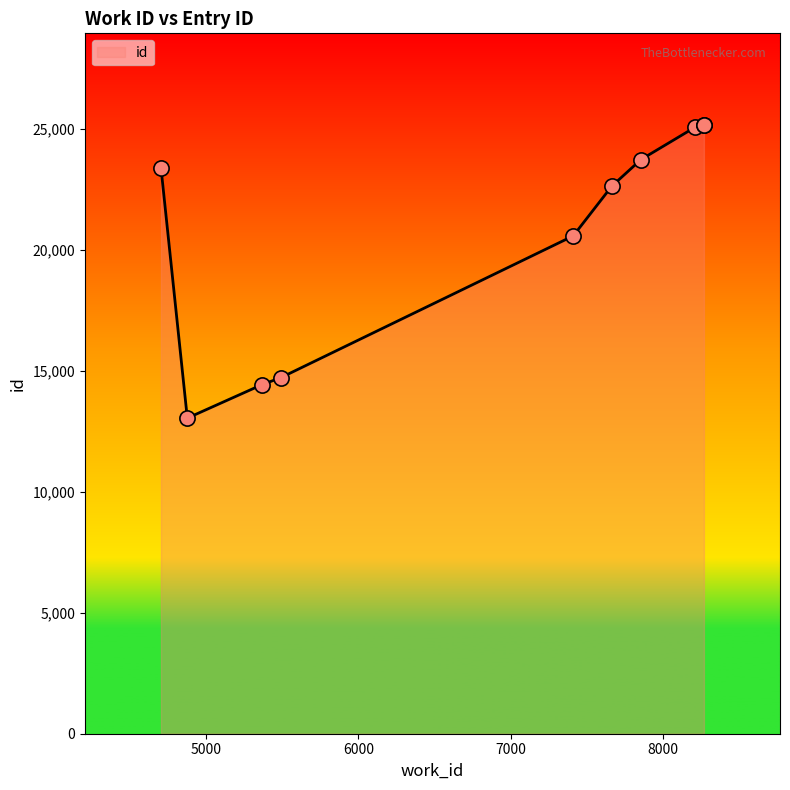

What is the smallest value displayed?

13041